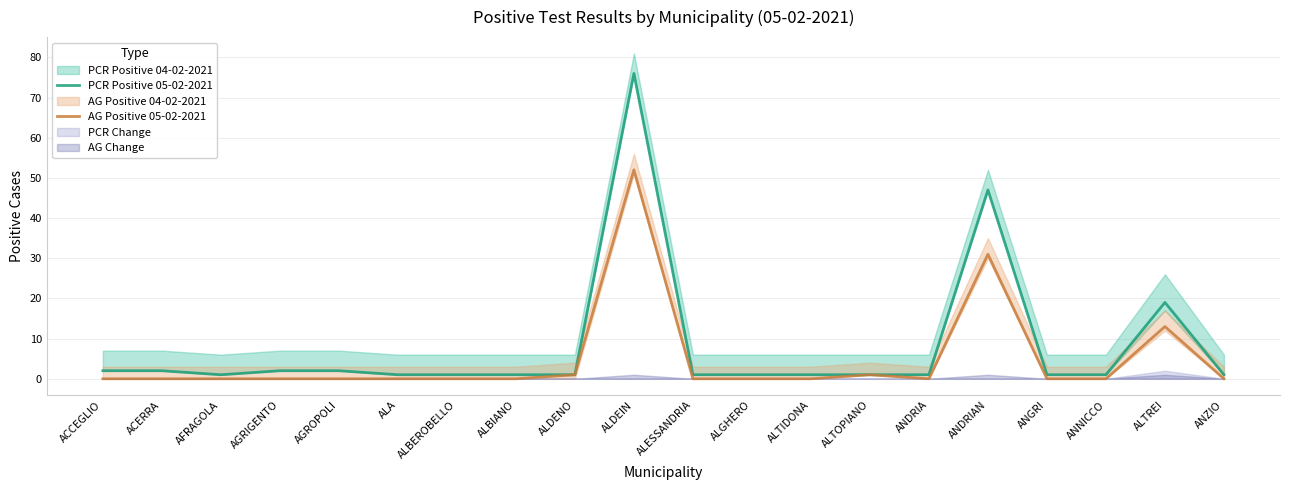

Which category has the lowest value in the PCR Positive 05-02-2021 series?

AFRAGOLA